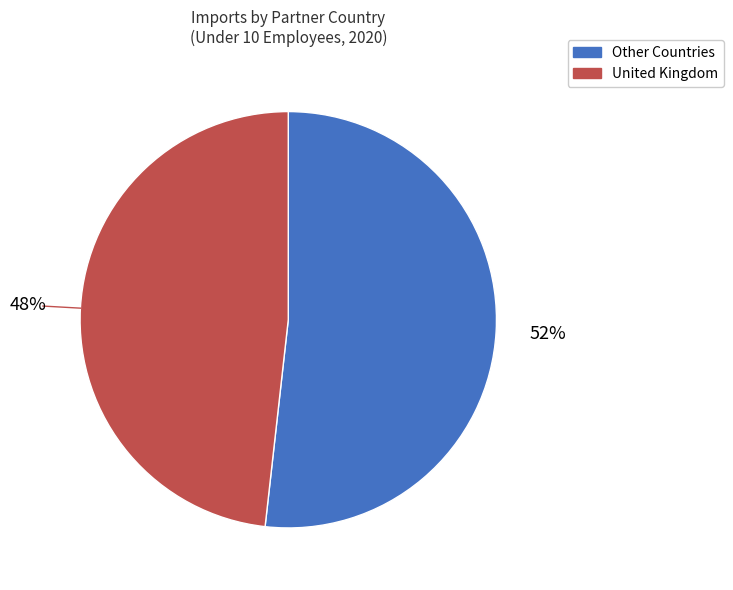

To the nearest percent, what is the difference between the largest and smallest slice percentages?

4%